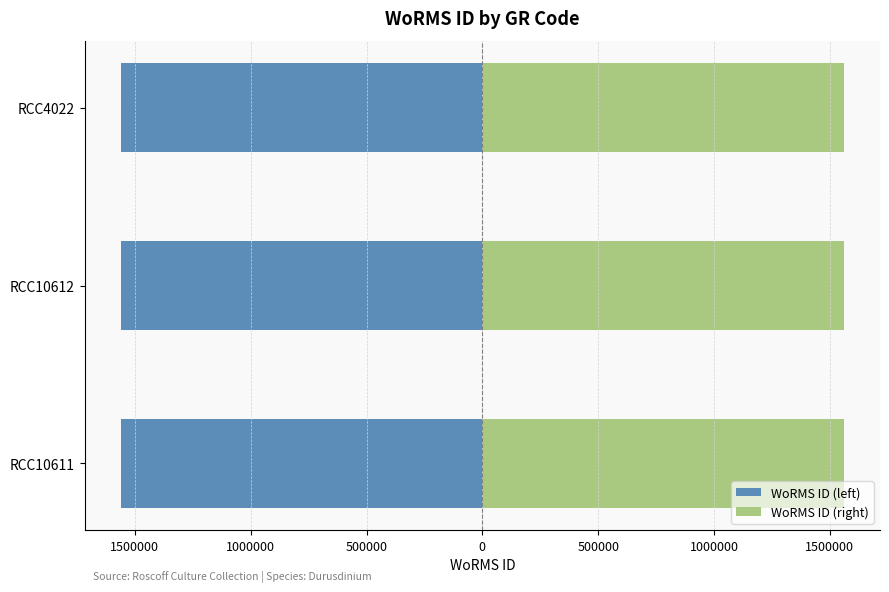

What are all the series names shown in the legend?

WoRMS ID (left), WoRMS ID (right)